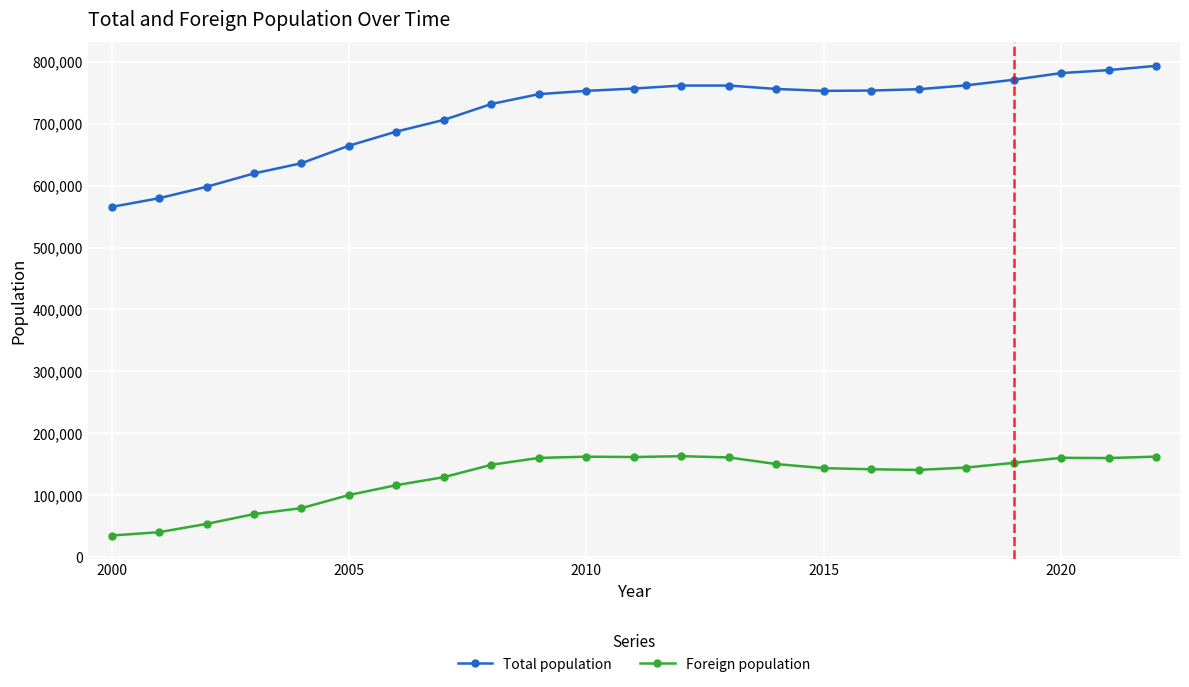

True or false: Total population and Foreign population cross at least once.

False